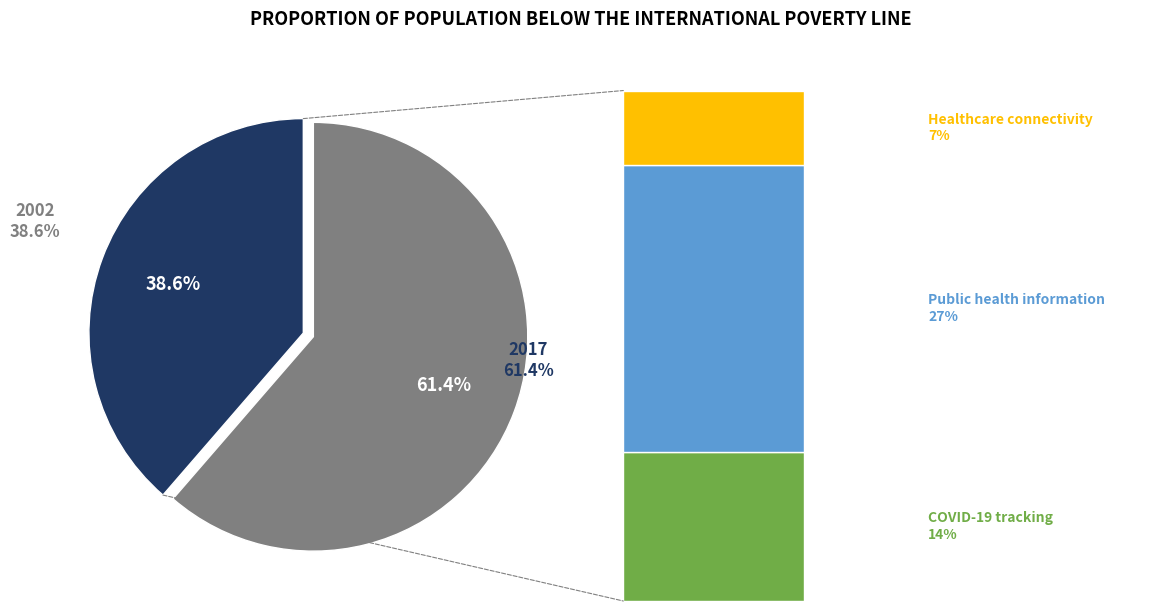

What is the ratio of the value at 2002 to the value at 2017?

0.6